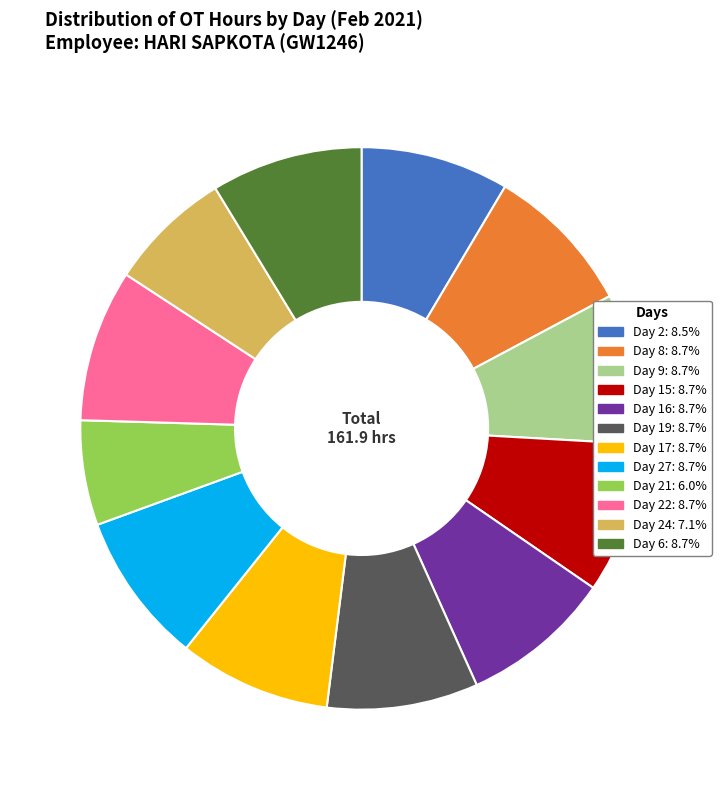

Approximately how many times larger is the value at Day 19: 8.7% compared to Day 21: 6.0%?

1.4